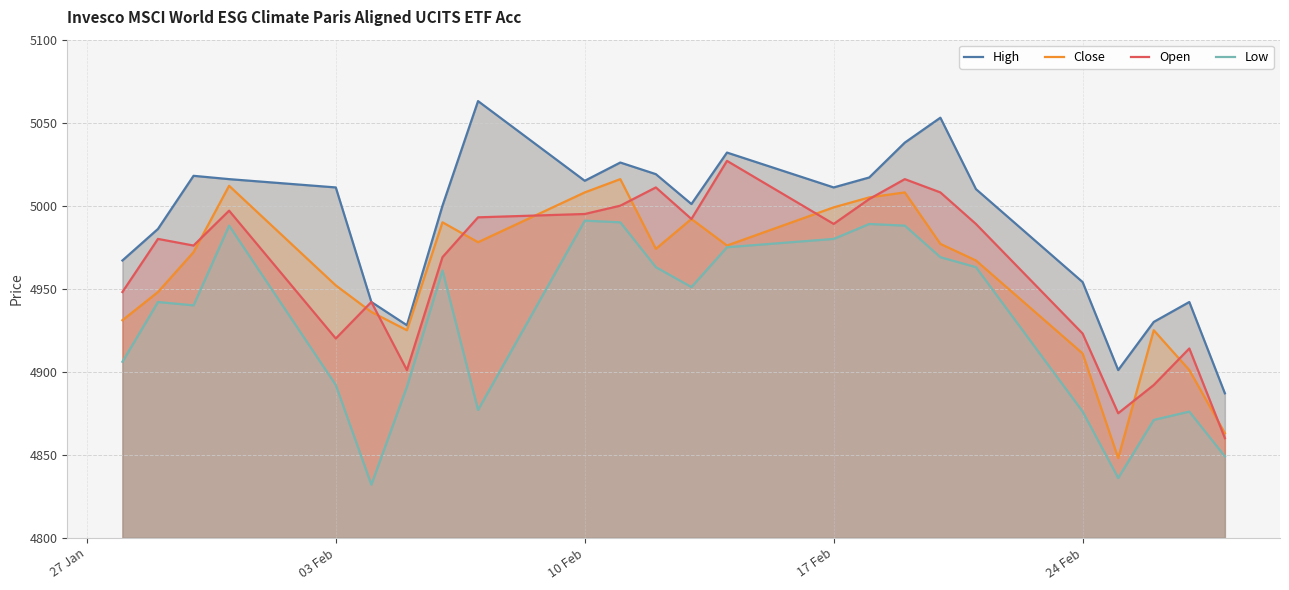

What is the maximum value for Open?

5027